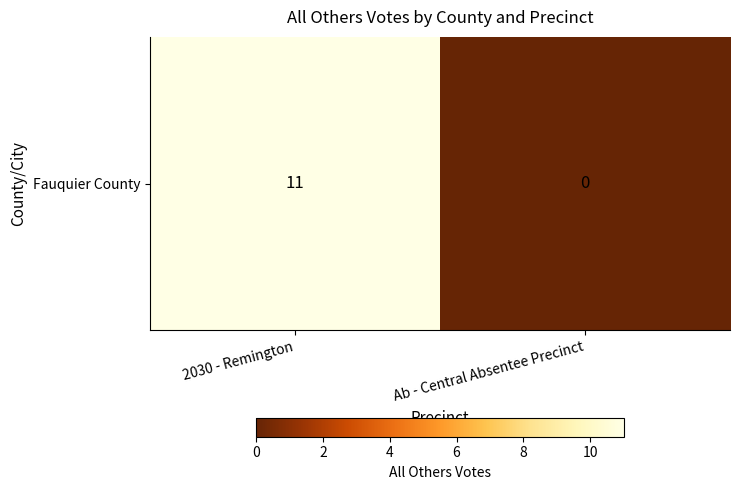

List the labels in order of value, smallest first.

Ab - Central Absentee Precinct, 2030 - Remington